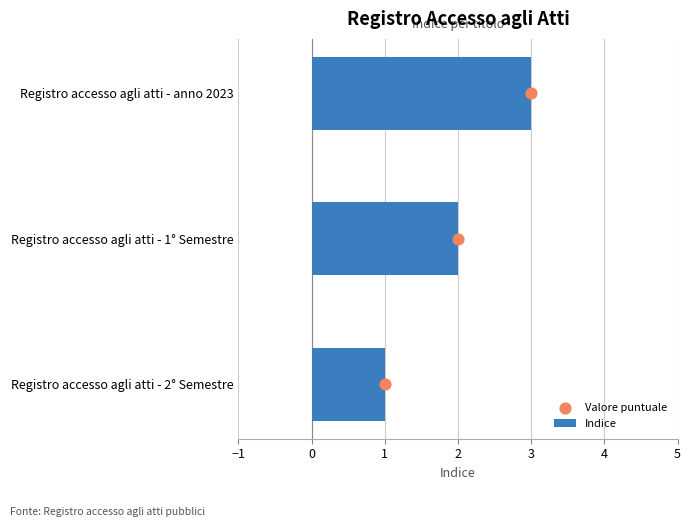

Which series has the largest total across all categories?

Indice